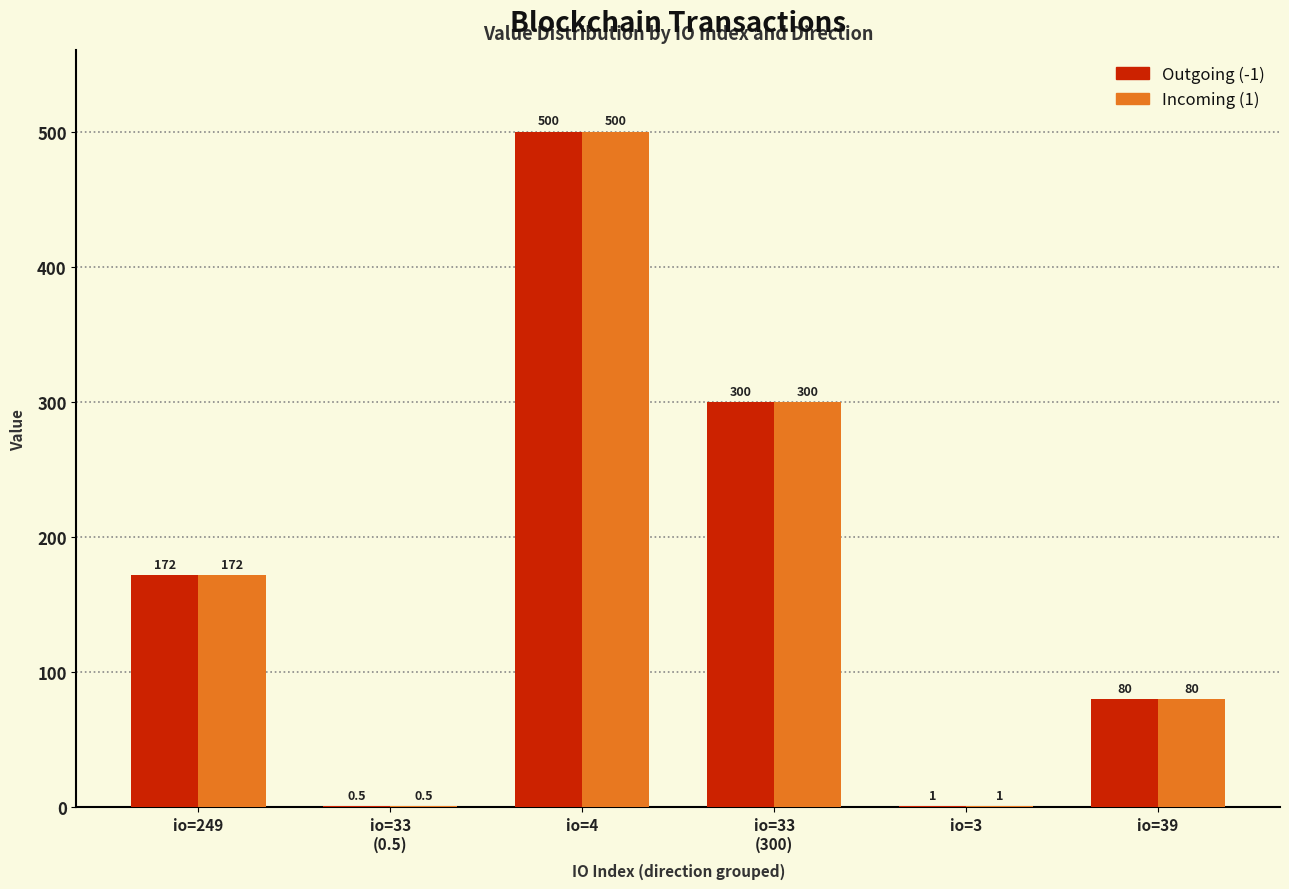

How many data points in Incoming (1) are above 171?

3